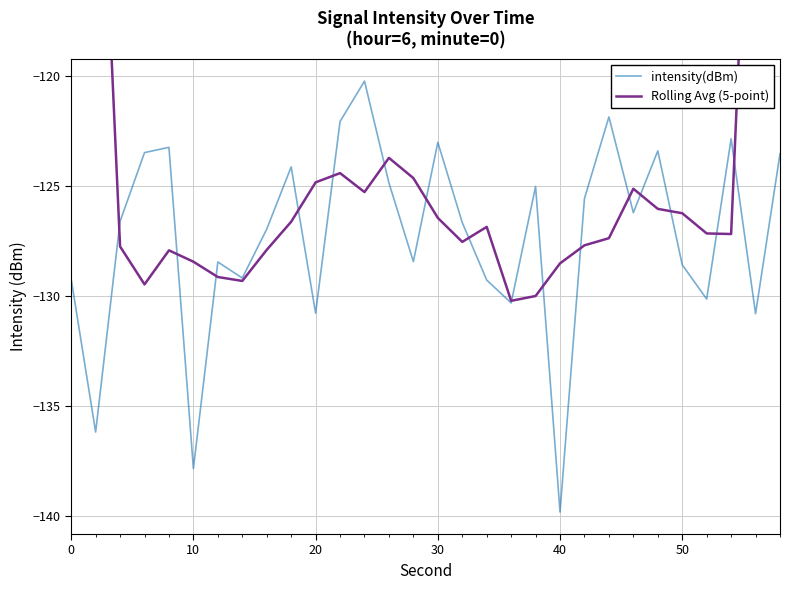

True or false: Rolling Avg (5-point) and intensity(dBm) intersect in this chart.

True